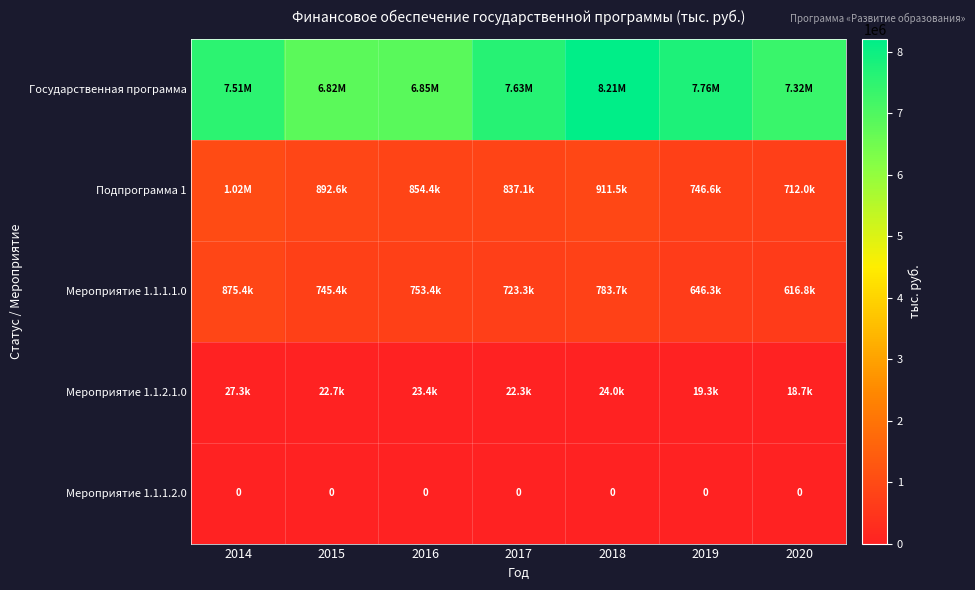

Where does the Мероприятие 1.1.1.1.0 series first go above 745416?

2014